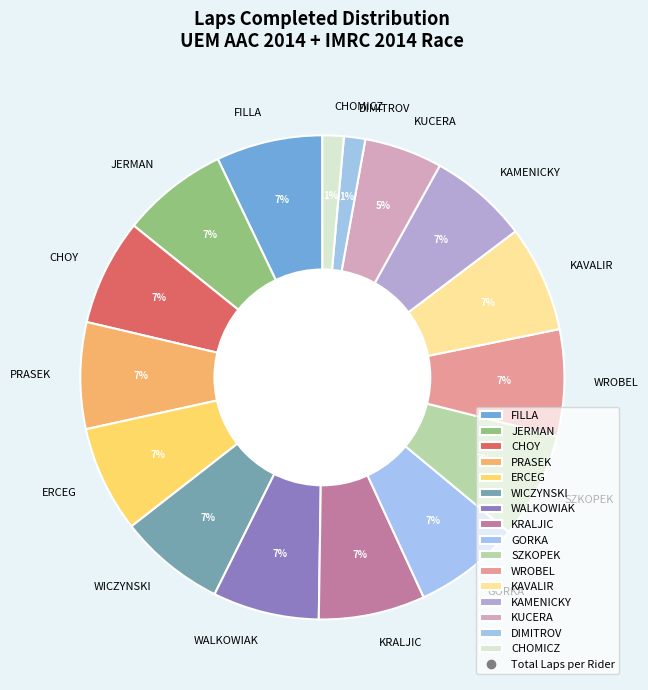

What is the ratio of the value at KUCERA to the value at JERMAN?

0.7